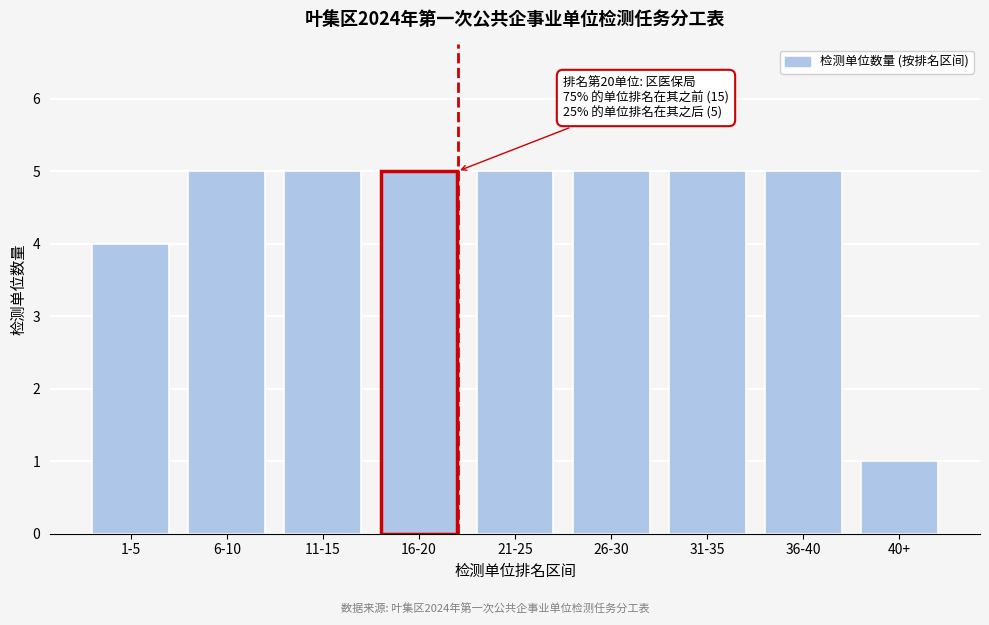

Reading left to right, transcribe all the data shown in this chart.

1-5=4	6-10=5	11-15=5	16-20=5	21-25=5	26-30=5	31-35=5	36-40=5	40+=1